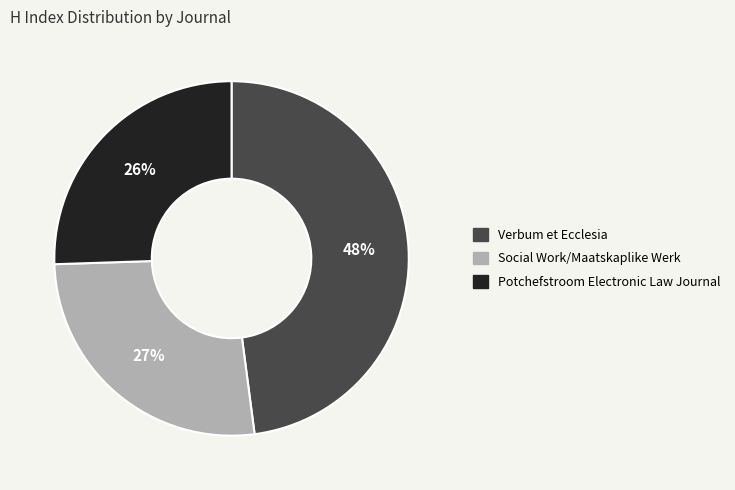

What is the ratio of the value at Potchefstroom Electronic Law Journal to the value at Verbum et Ecclesia?

0.5